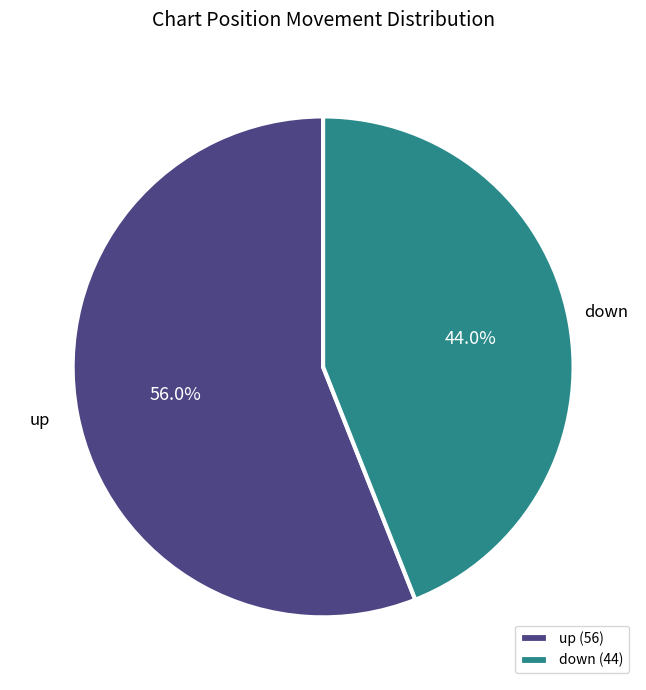

Count the number of slices in the pie.

2